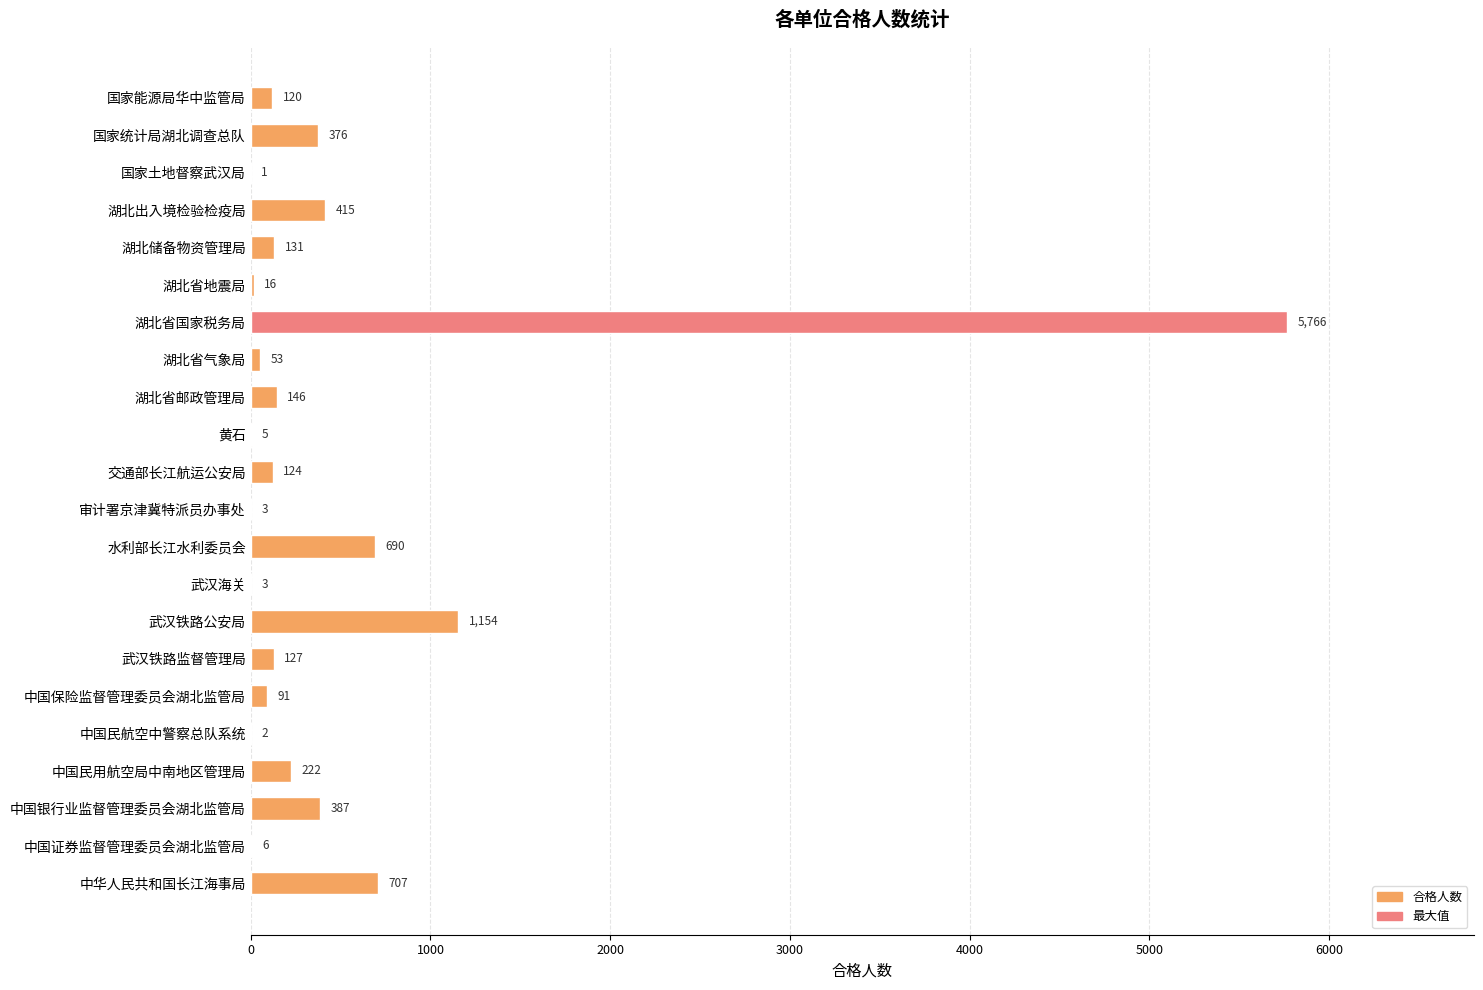

At which category does the chart reach its peak across all series?

湖北省国家税务局